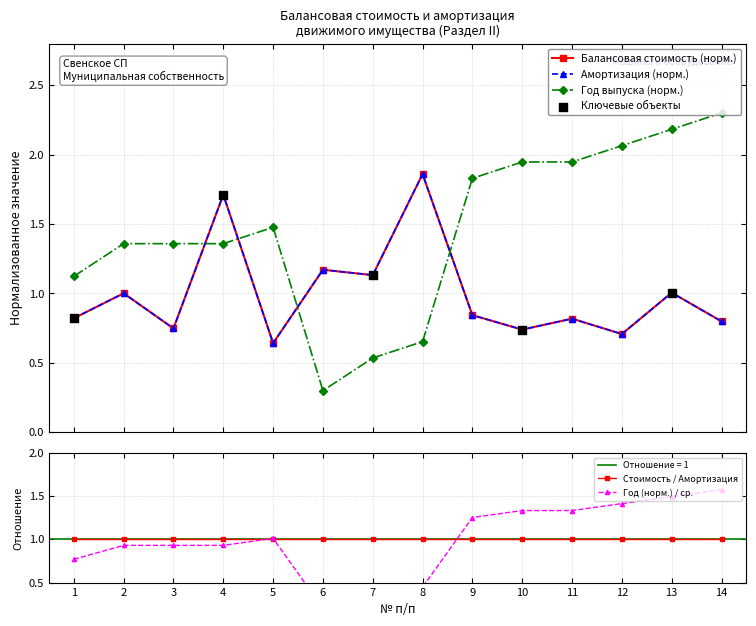

Which series reaches the minimum Y coordinate?

Год выпуска